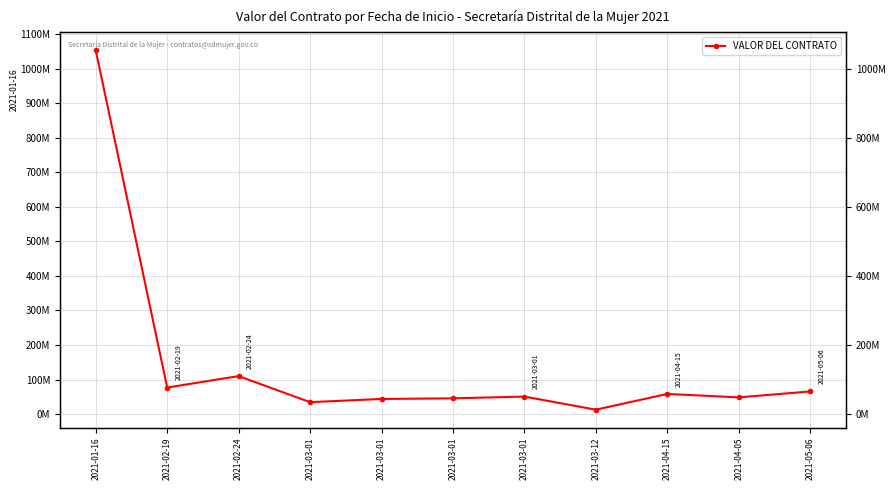

Does the chart display data point markers on the line(s)?

Yes